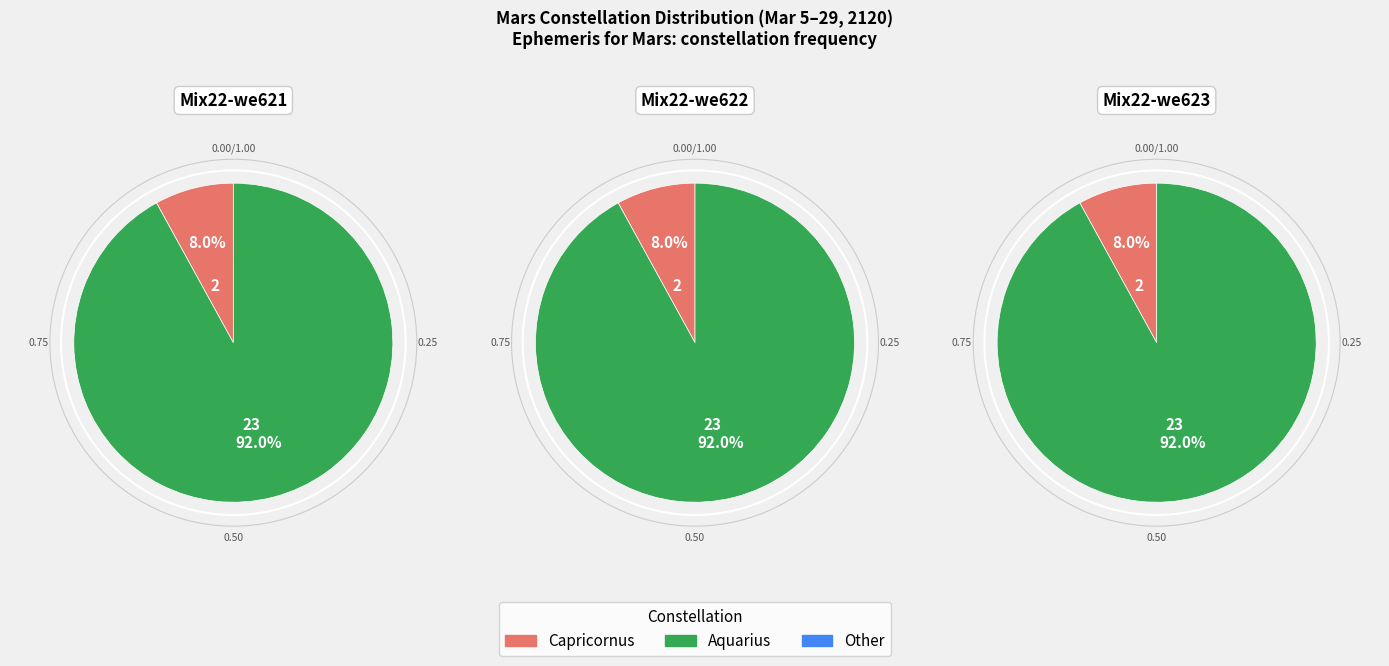

What percentage is the Aquarius slice, to the nearest percent?

92%